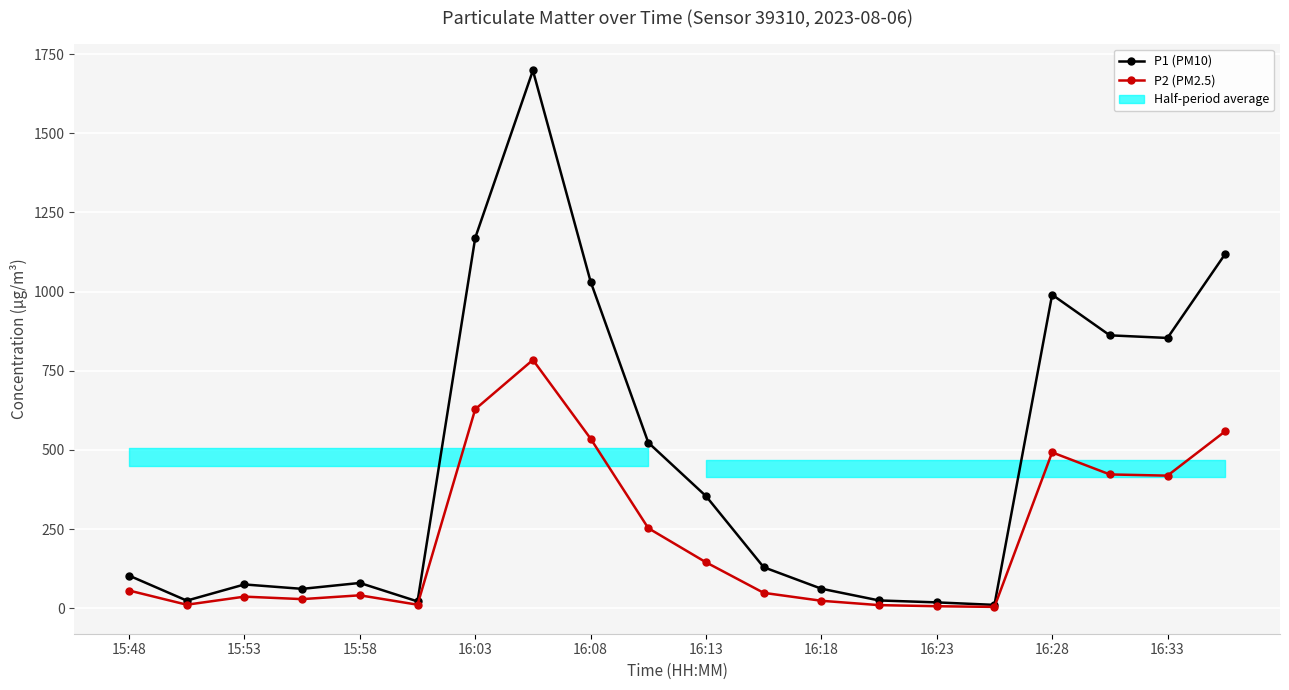

In P2 (PM2.5), how many points are lower than both neighbors (excluding endpoints)?

5